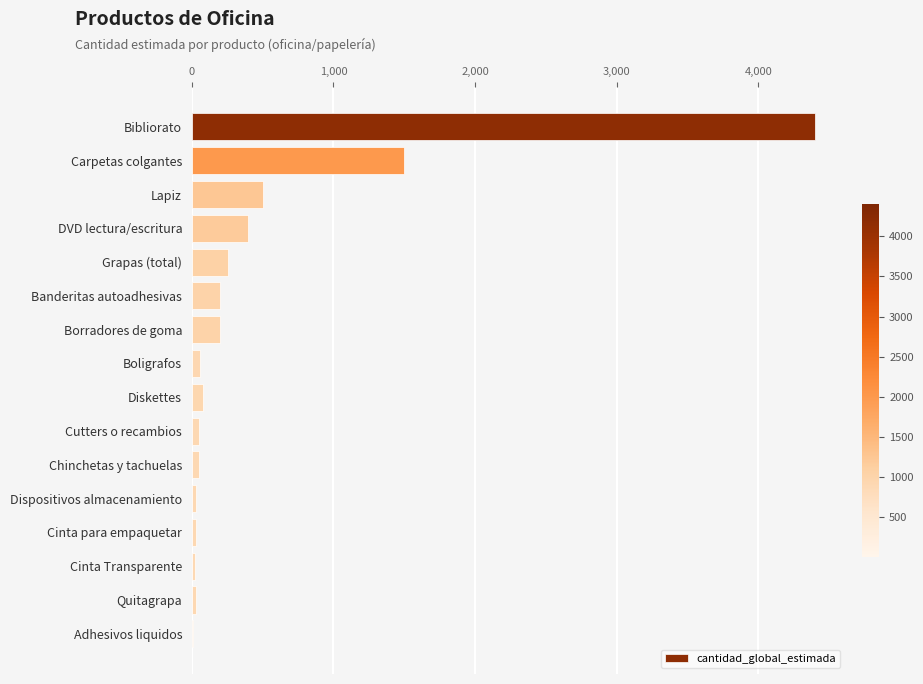

What is the sum of all values?

7813